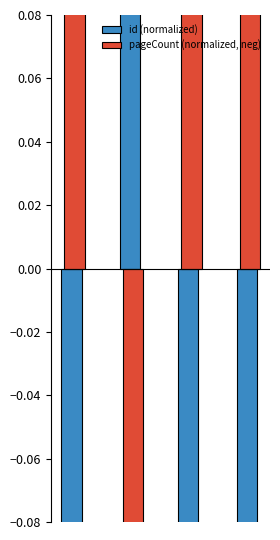

How many groups of bars are there?

4